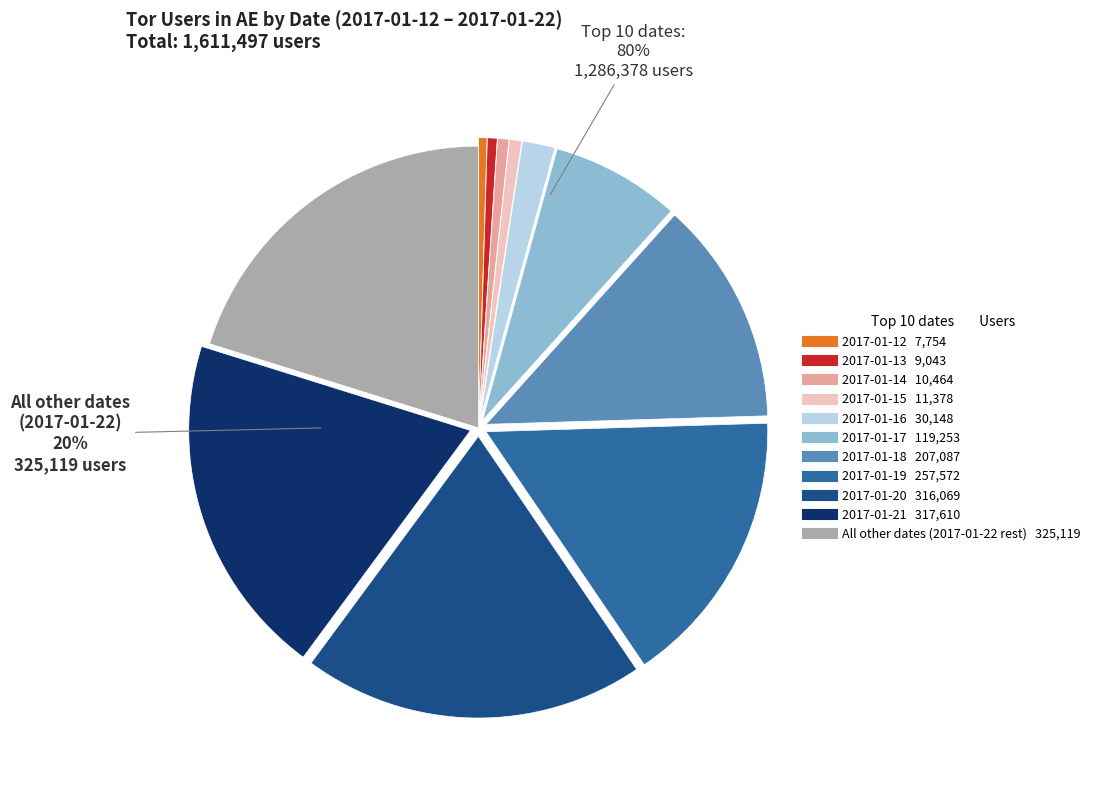

What is the change in value from 2017-01-14 to 2017-01-18?

+196623